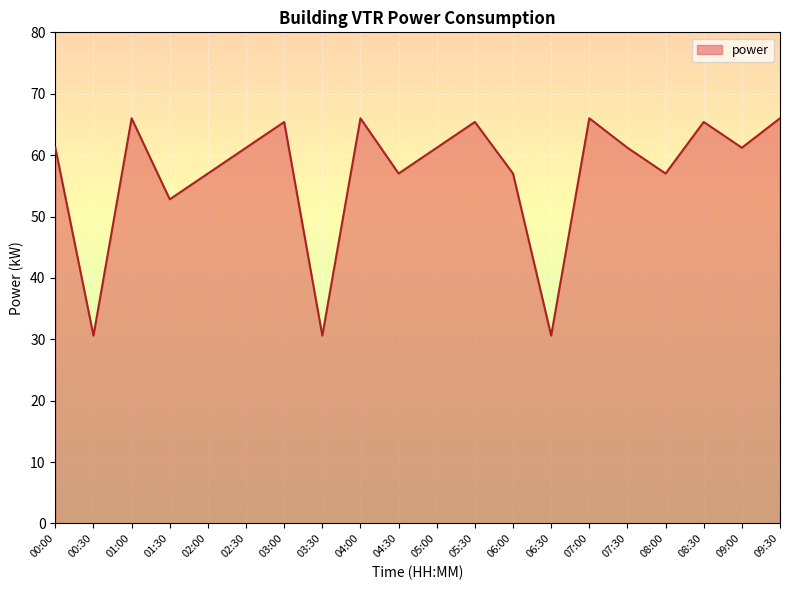

Reading left to right, transcribe all the data shown in this chart.

00:00=61.2	00:30=30.6	01:00=66.0	01:30=52.8	02:00=57.0	02:30=61.2	03:00=65.4	03:30=30.6	04:00=66.0	04:30=57.0	05:00=61.2	05:30=65.4	06:00=57.0	06:30=30.6	07:00=66.0	07:30=61.2	08:00=57.0	08:30=65.4	09:00=61.2	09:30=66.0